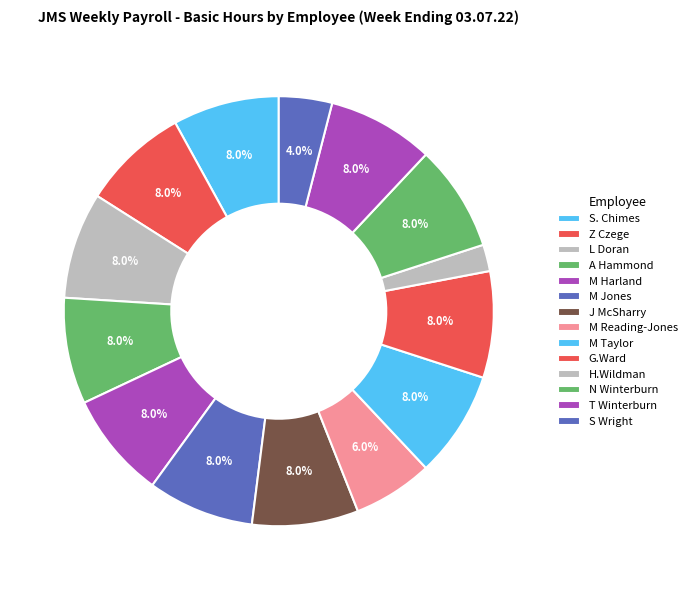

To the nearest percent, what is the difference between the largest and smallest slice percentages?

6%